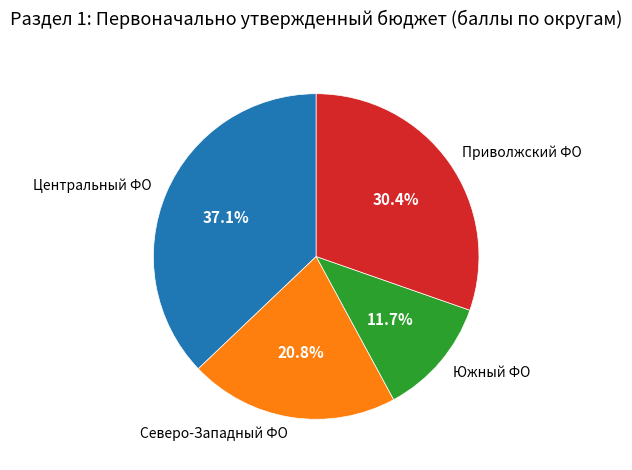

Which category has the biggest portion of the pie?

Центральный ФО